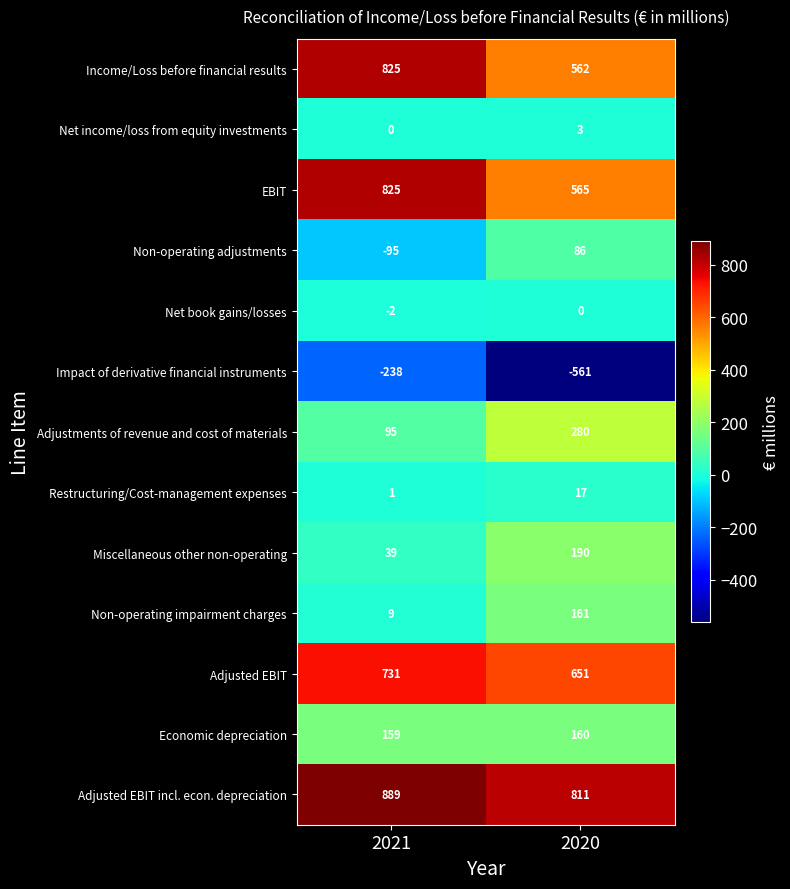

What is the average value of the Non-operating adjustments series?

-4